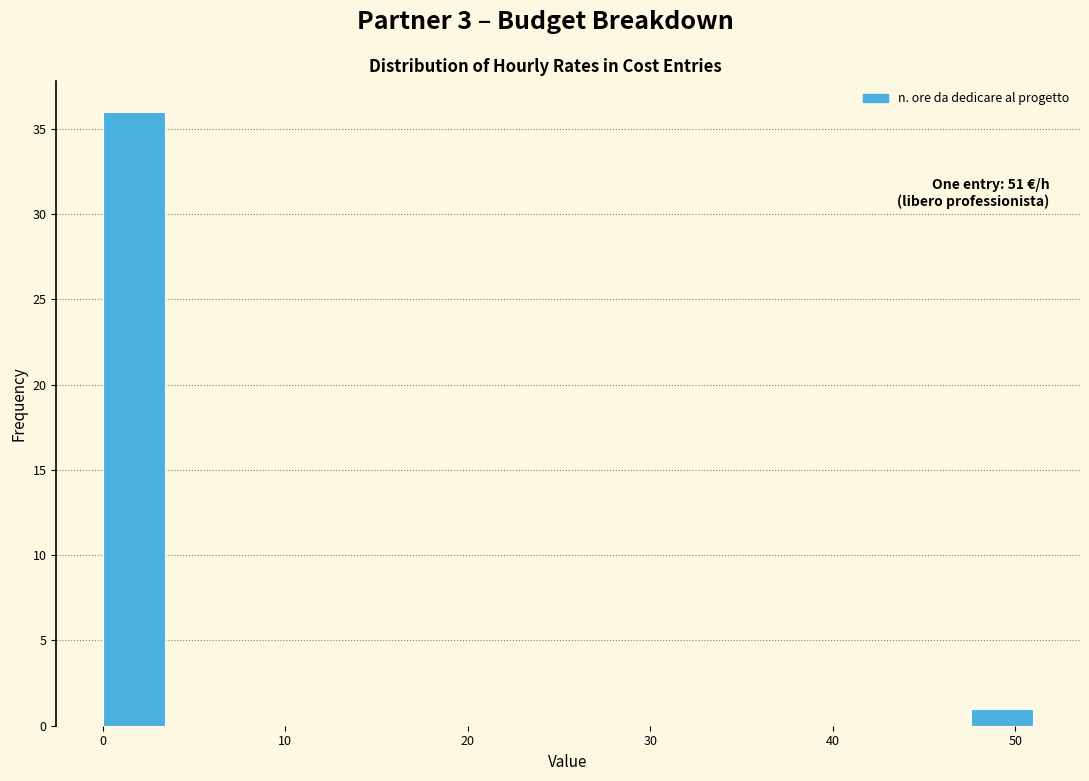

Read against the x-axis, roughly where is the centre of the tallest bar?

2